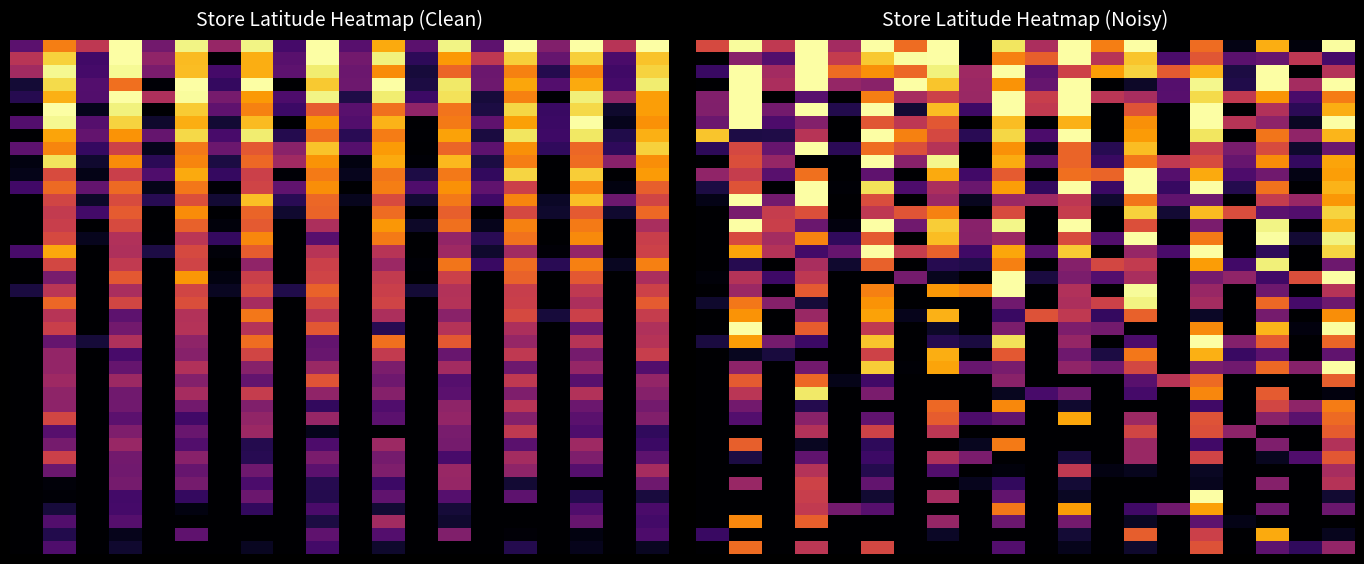

What is the difference between the highest and lowest values at 8?

4.3